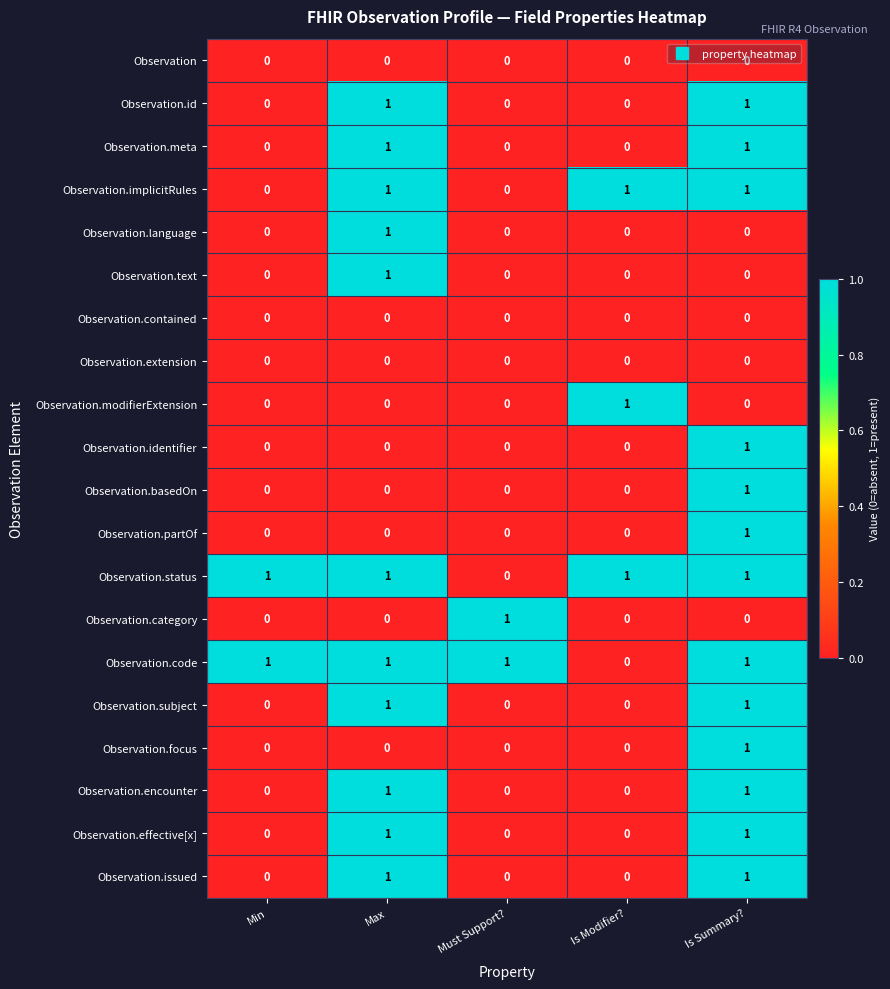

What is the total value across all series at Is Modifier??

3